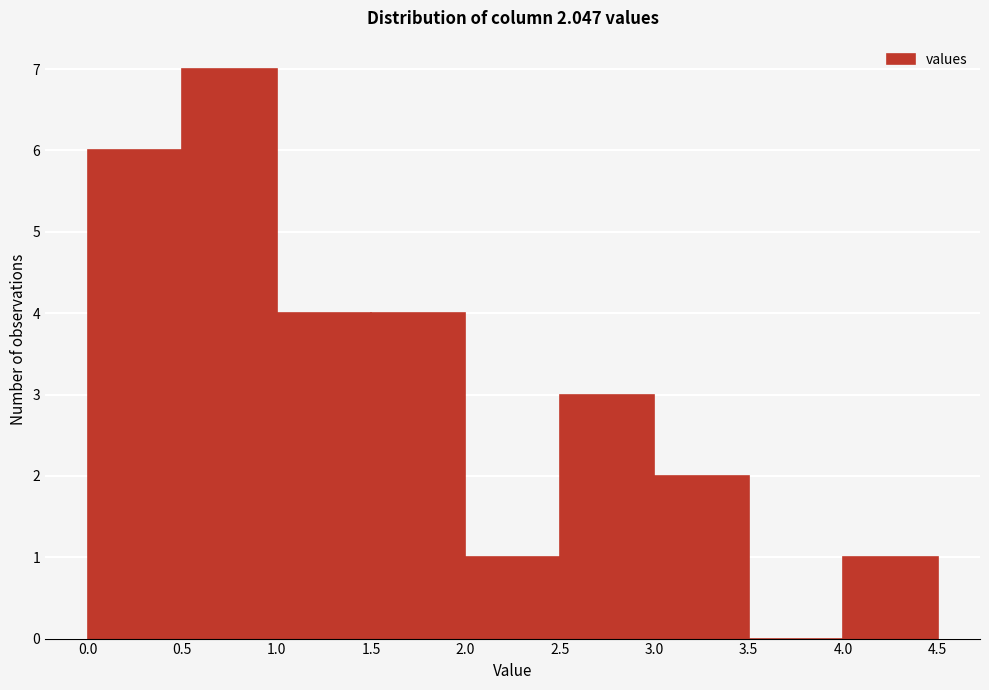

Reading left to right, list every bar in this chart as the range it spans on the x-axis followed by its height. The values are not printed on the chart, so give them approximately, as read against the axis.

0.0 to 0.5: 6
0.5 to 1.0: 7
1.0 to 1.5: 4
1.5 to 2.0: 4
2.0 to 2.5: 1
2.5 to 3.0: 3
3.0 to 3.5: 2
3.5 to 4.0: 0
4.0 to 4.5: 1